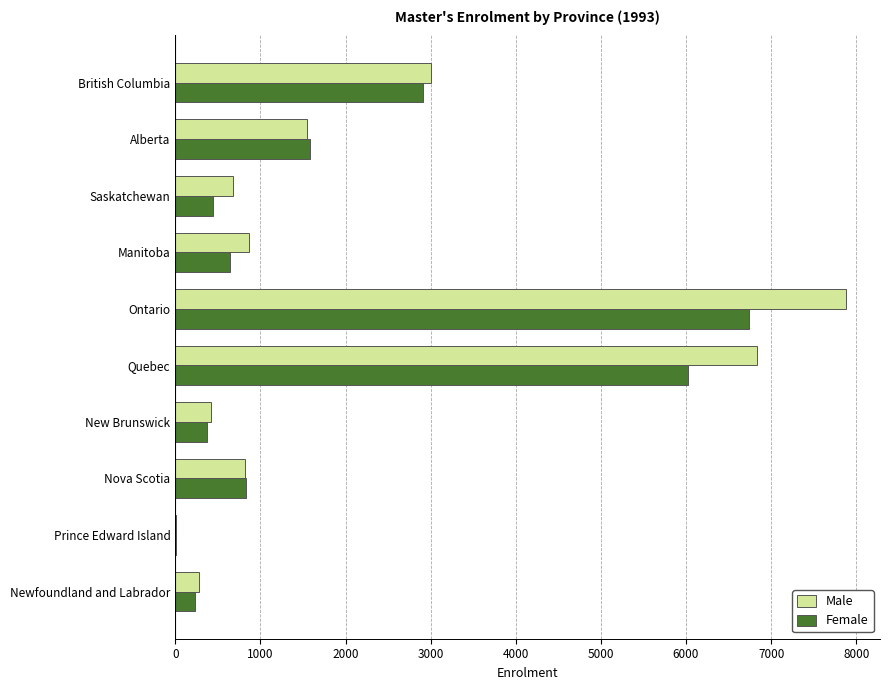

What is the total value across all series at Ontario?

14622